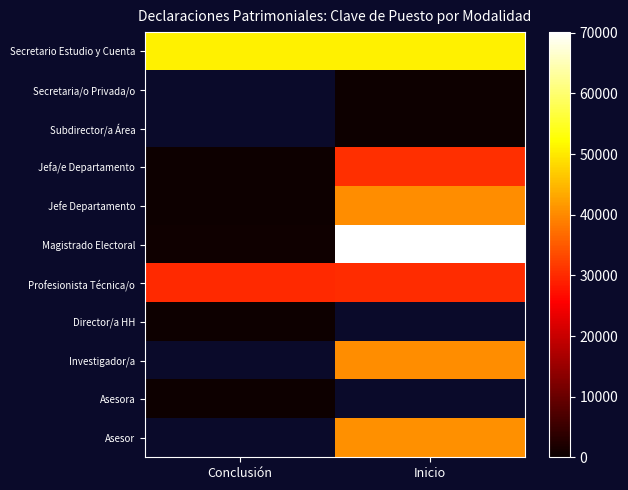

What is the approximate value of Secretario Estudio y Cuenta at Conclusión?

50719.0